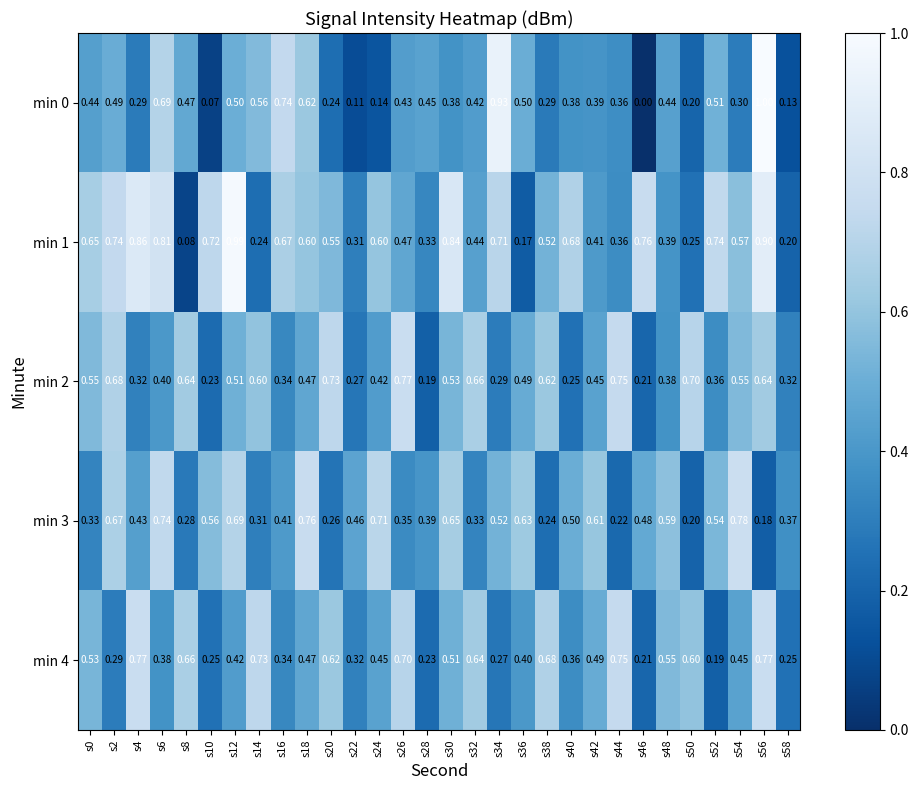

How many data points does each series have?

30